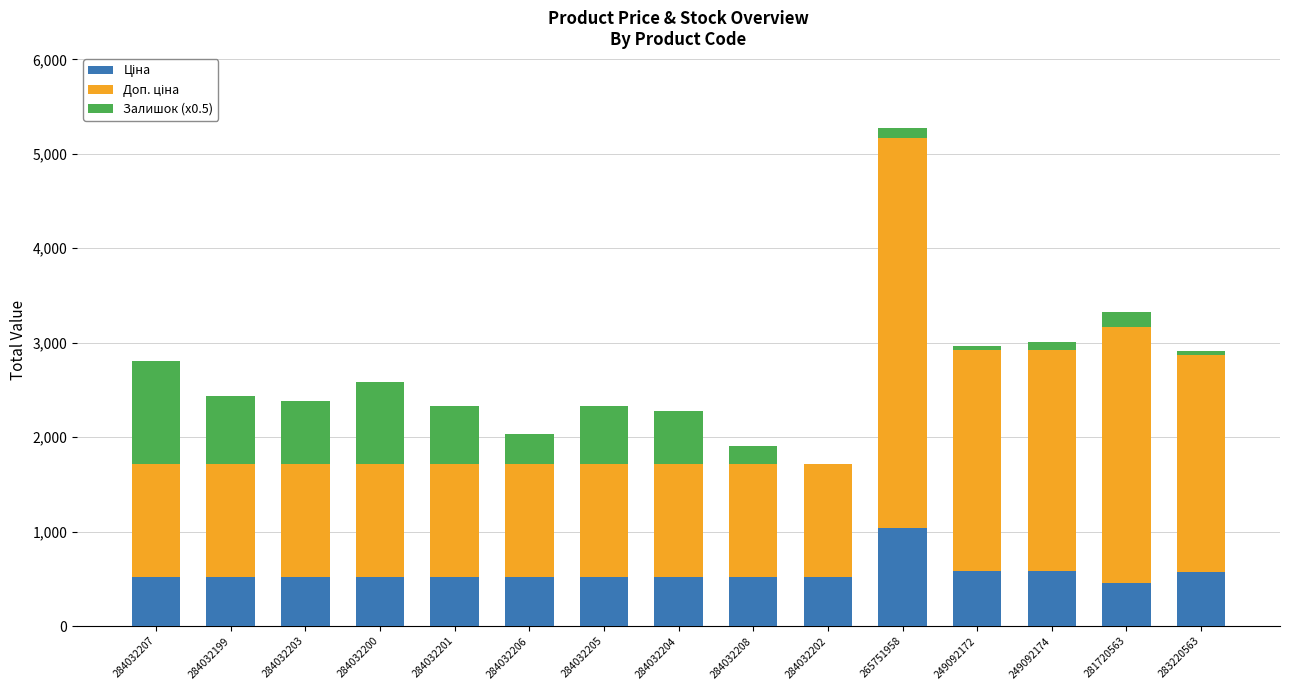

At which category is the sum across all series the highest?

265751958